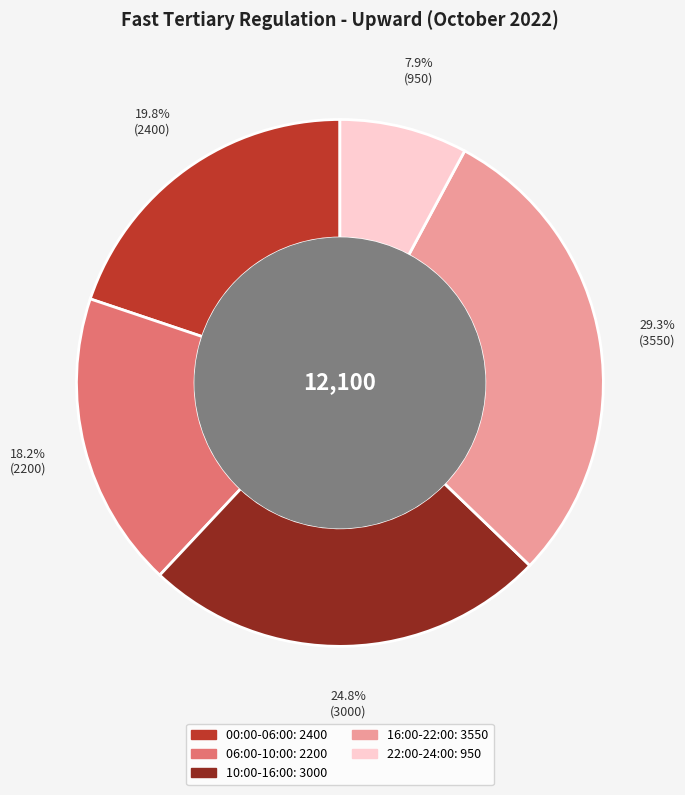

Does any single category account for the majority?

No